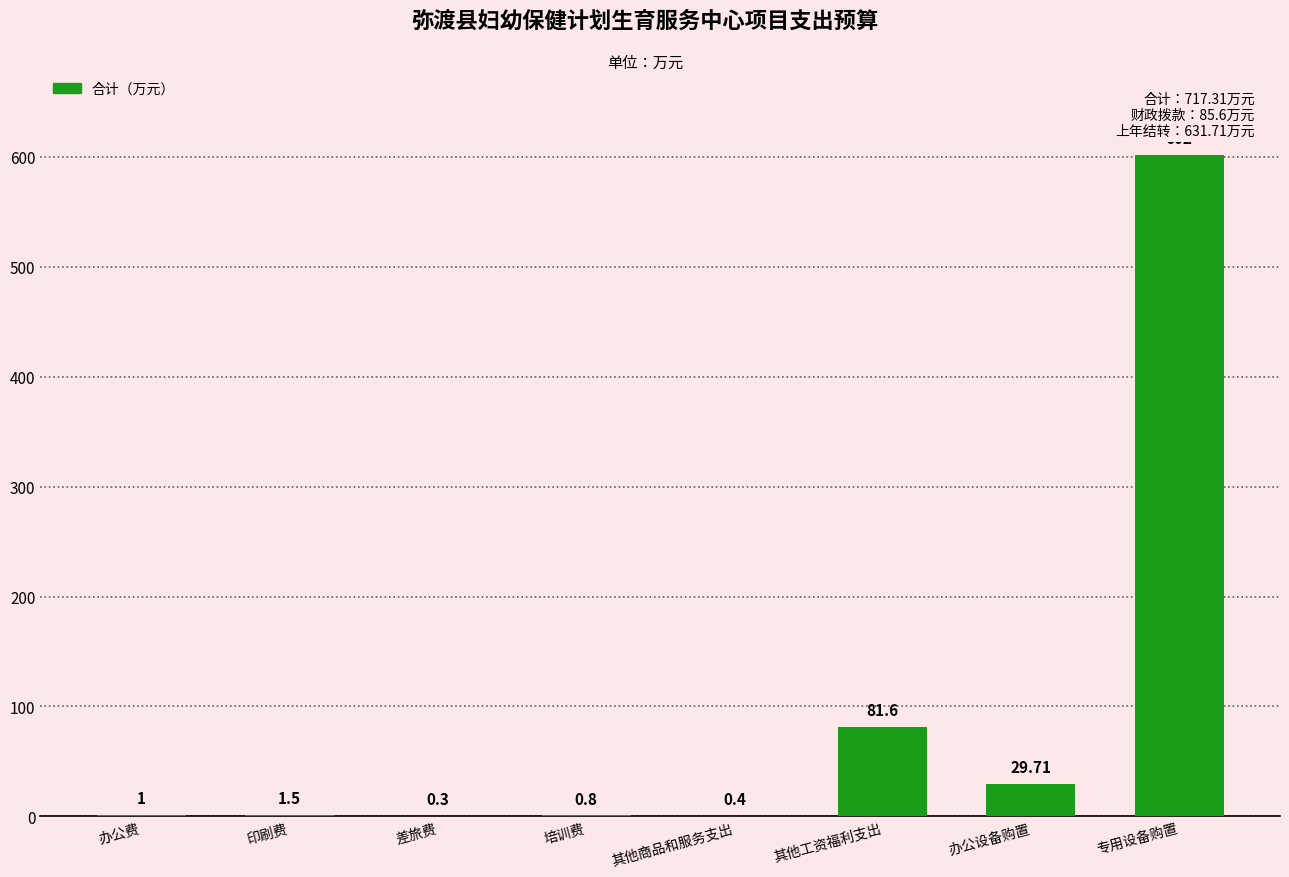

At which label is the value closest to 301?

其他工资福利支出